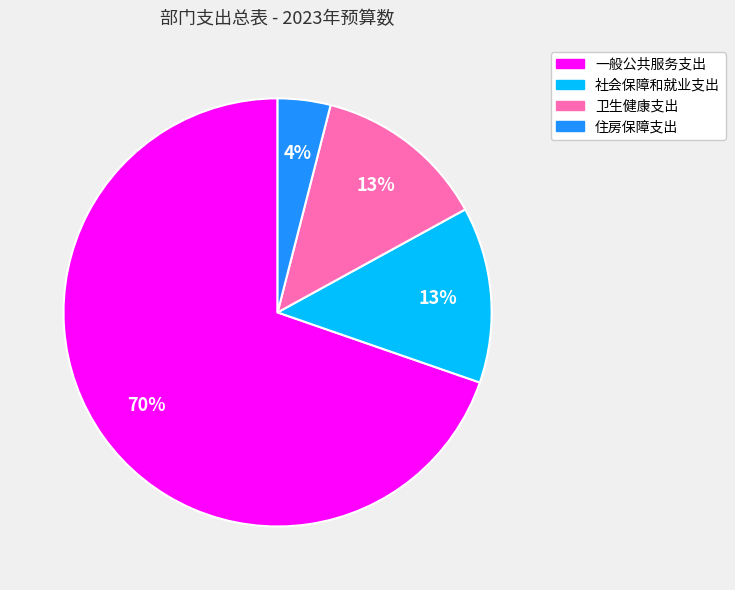

What is the largest slice in the pie chart?

一般公共服务支出